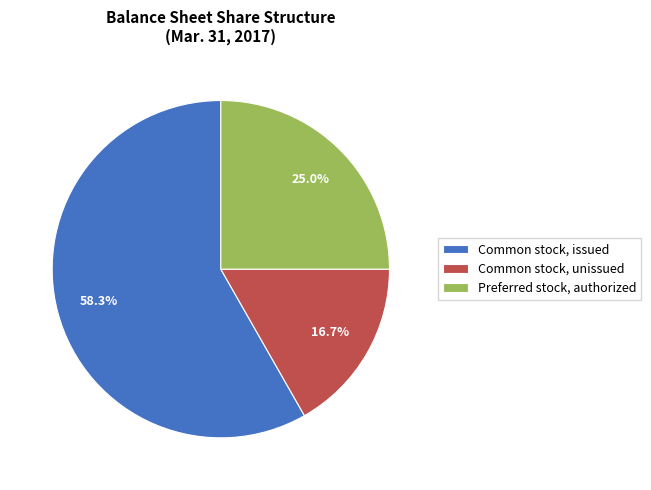

Is there a majority slice in this chart?

Yes